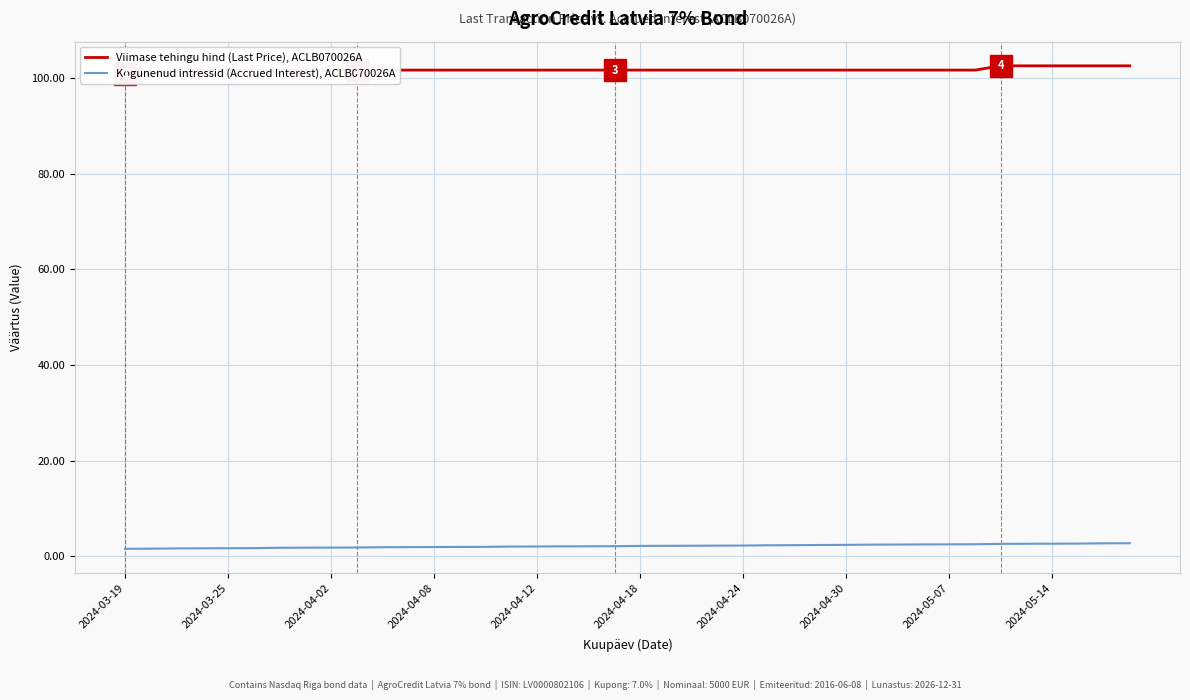

Does the chart display data point markers on the line(s)?

No